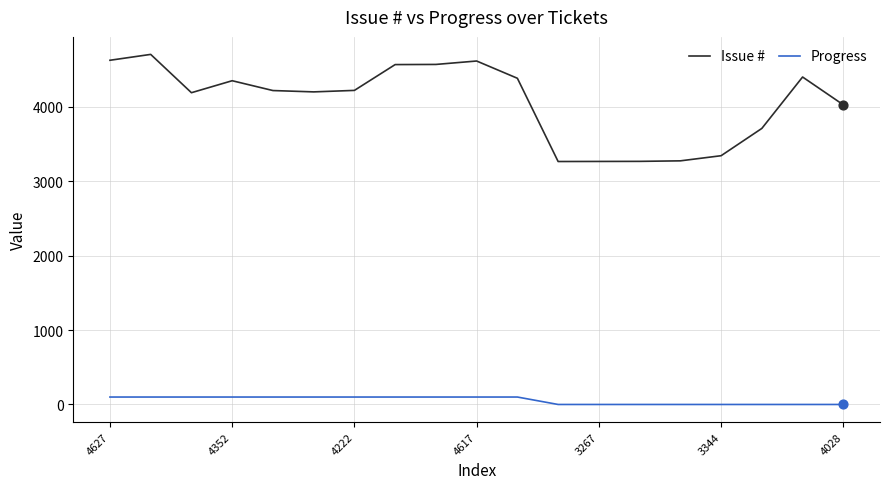

Which series has the largest total across all categories?

Issue #